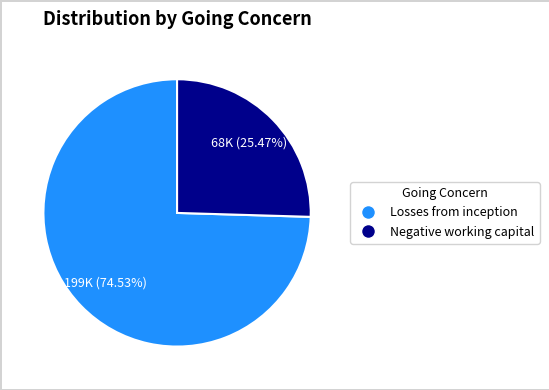

Does Losses from inception account for over 50% of the chart?

Yes